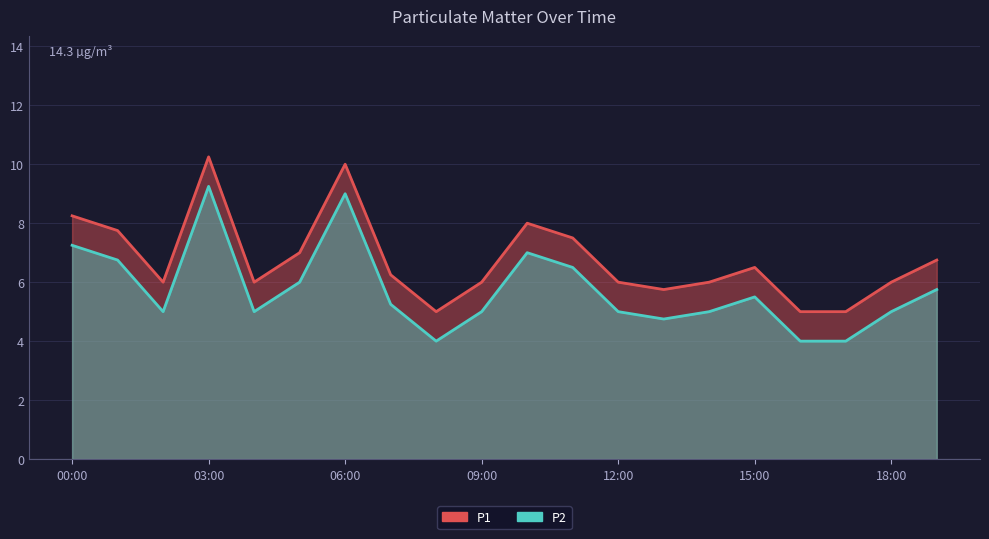

Which series changed the most between 00:00 and 16:00?

P1